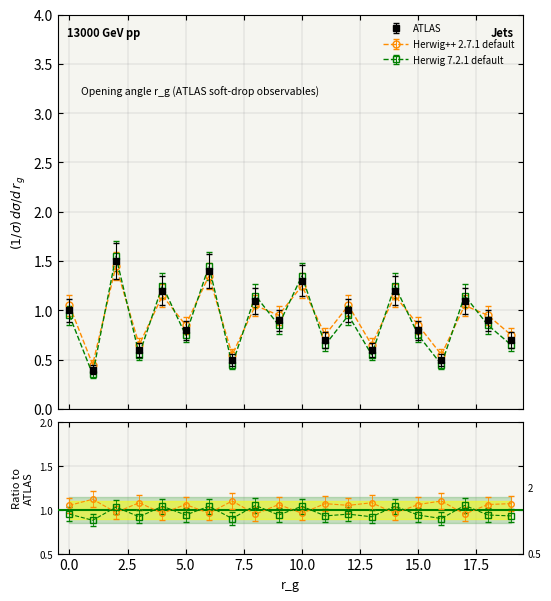

How many distinct data groups are displayed?

3